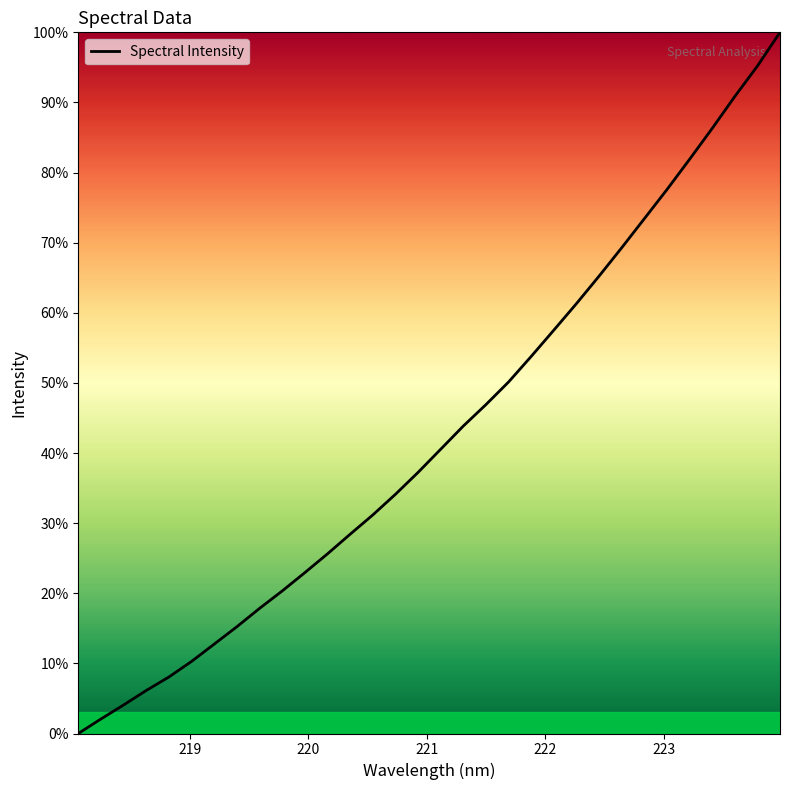

What is the maximum value shown in the chart?

100.0